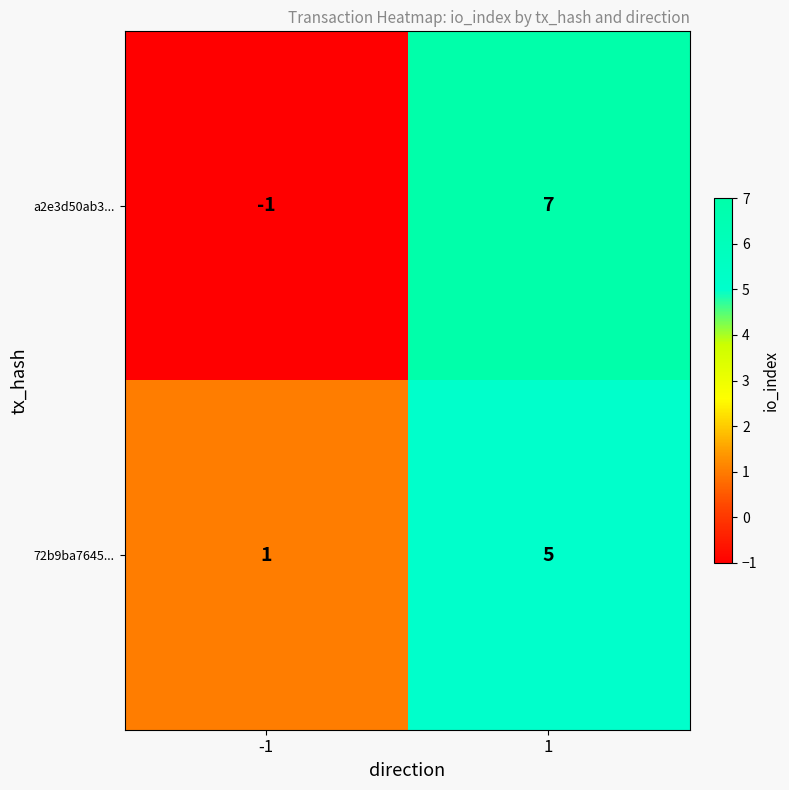

How many series are shown in this chart?

2